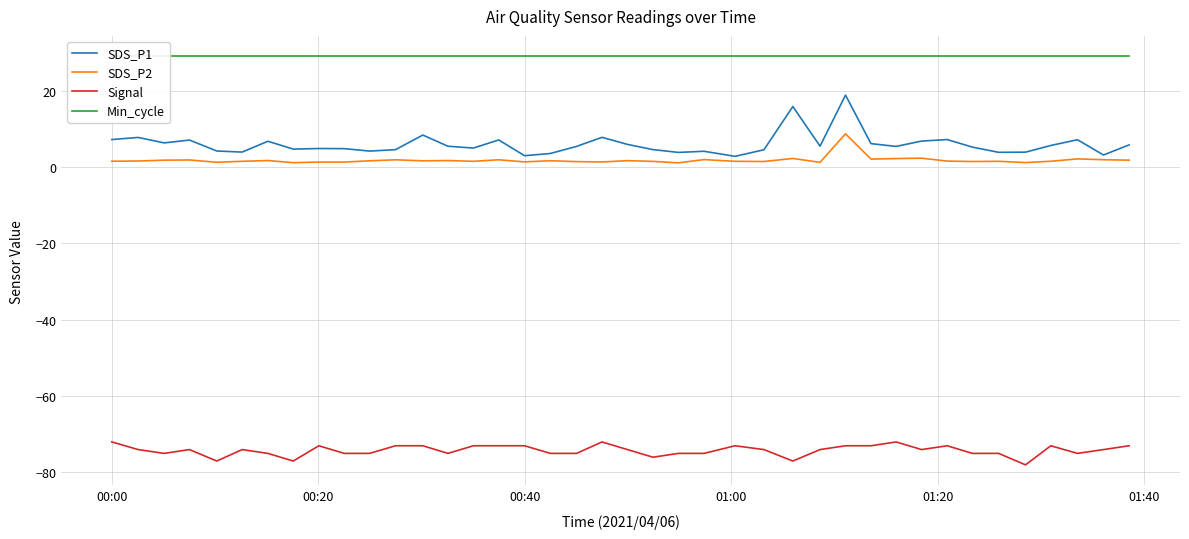

How many lines are shown in the chart?

4